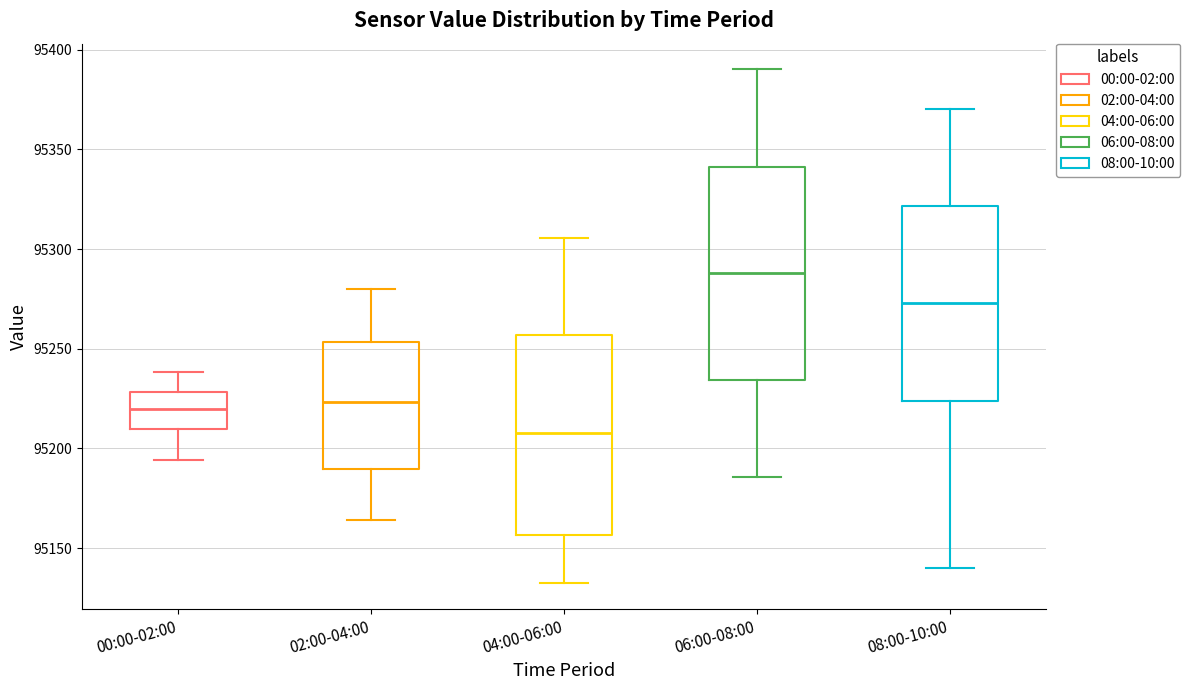

Where is the upper edge of the box for 02:00-04:00 on the y-axis? The values are not printed on the chart, so give them approximately, as read against the axis.

95255